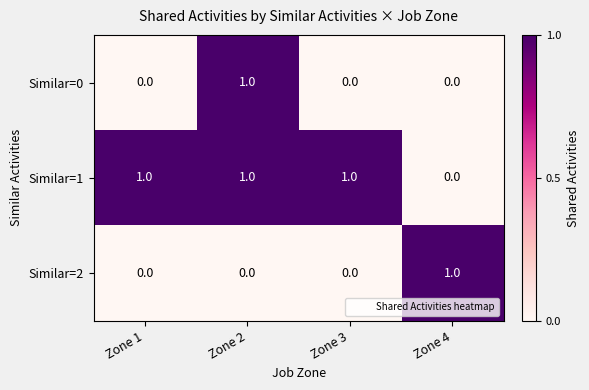

What is the difference between the highest and lowest values at Zone 1?

1